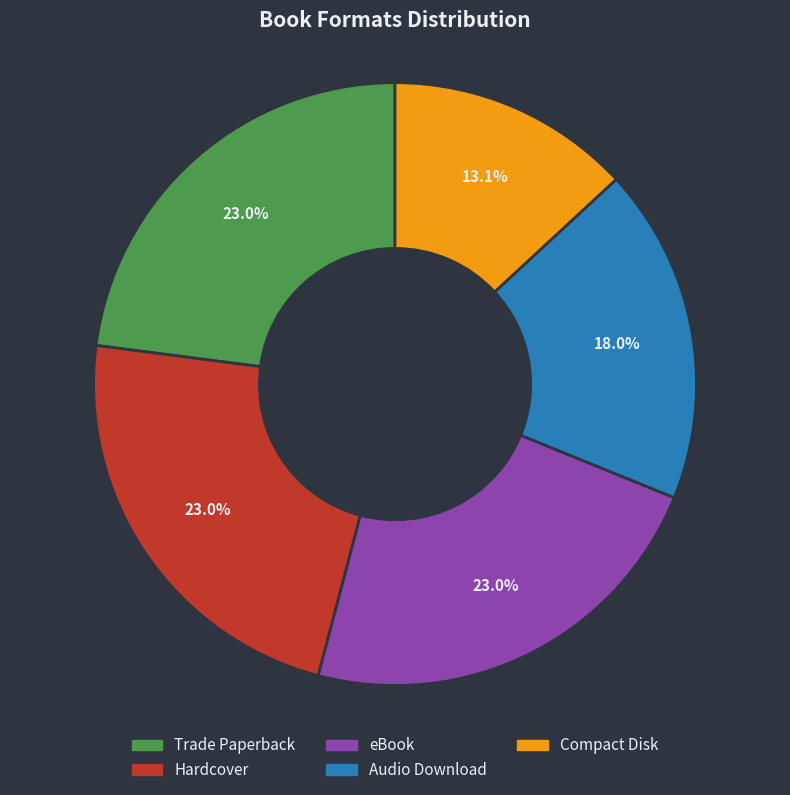

What percentage is NOT represented by Compact Disk?

86.9%